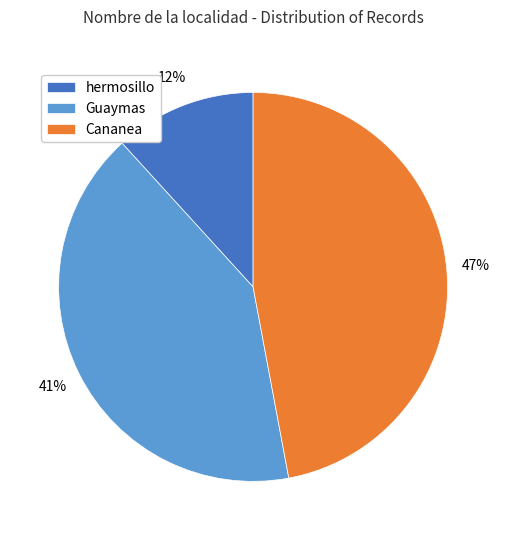

Do Cananea and Guaymas together represent more than half of the pie?

Yes